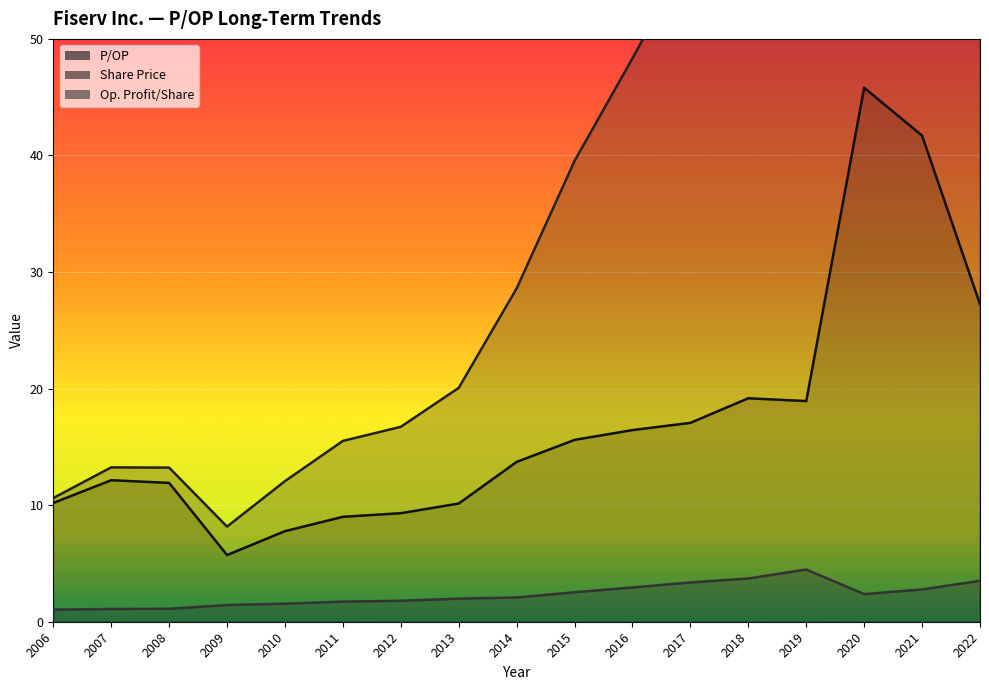

What is the difference between the maximum and minimum values in the Op. Profit/Share series?

3.4